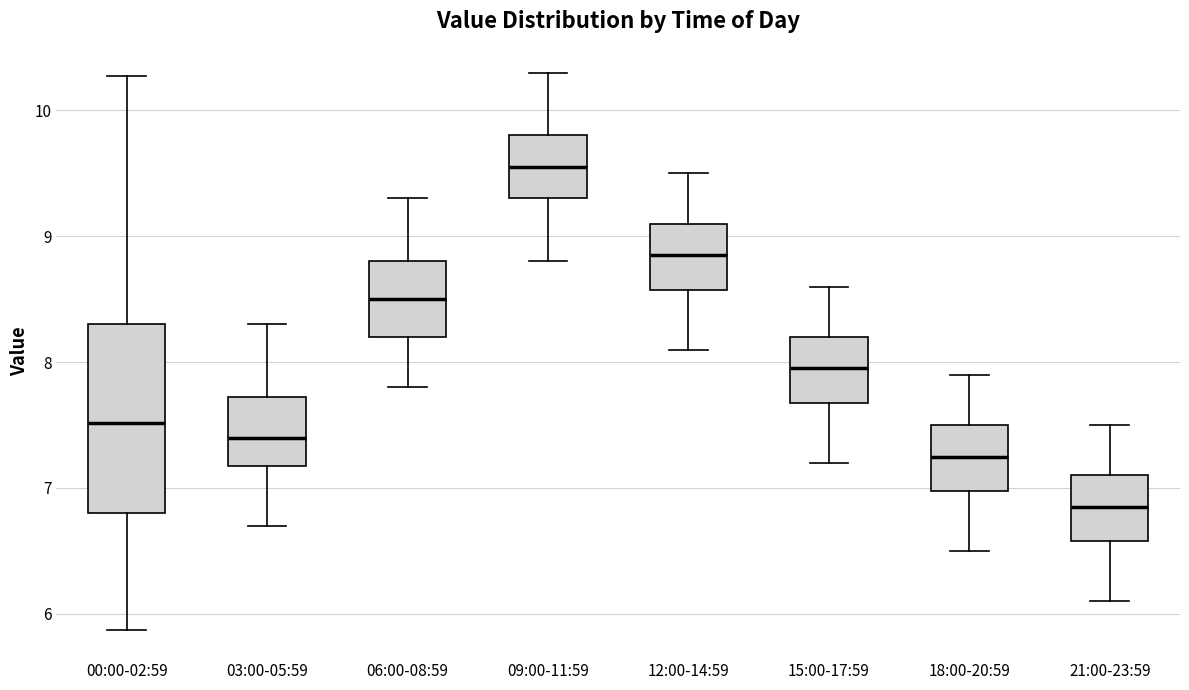

Comparing the boxes themselves (not the whiskers), which one is the tallest?

00:00-02:59